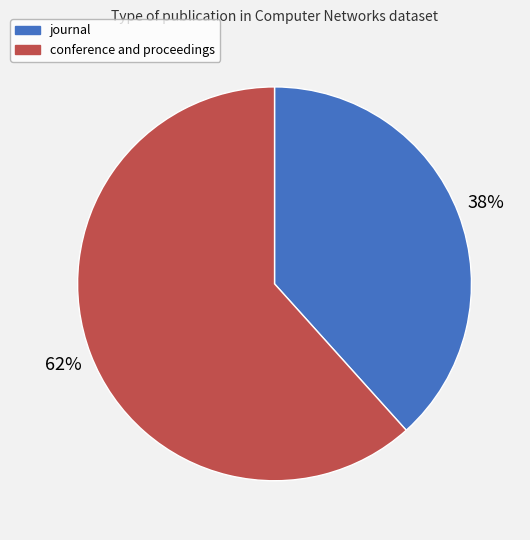

How many segments does this pie chart have?

2